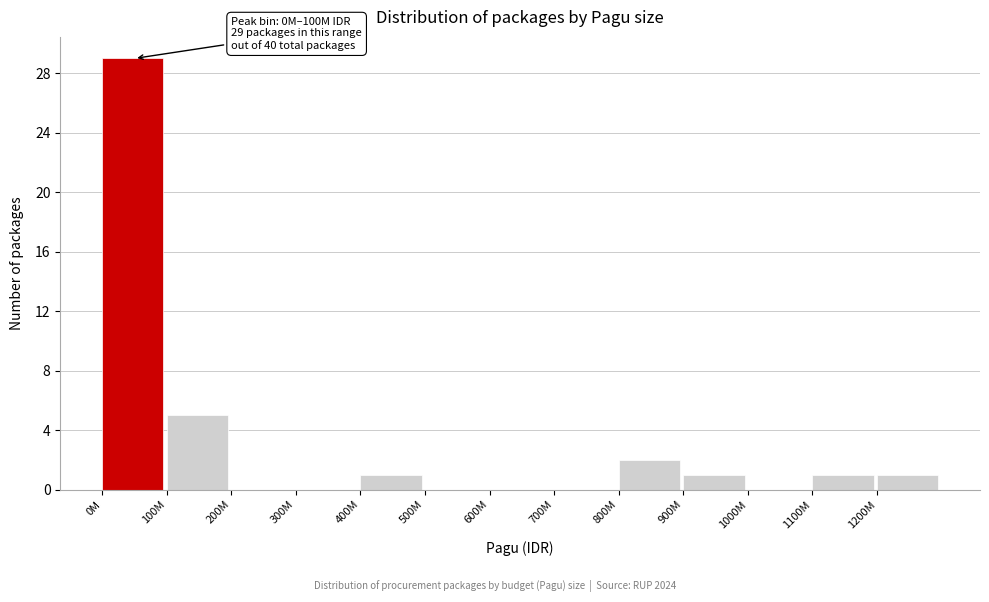

Reading left to right, what are all the values shown in this chart?

0M=29	100M=5	200M=0	300M=0	400M=1	500M=0	600M=0	700M=0	800M=2	900M=1	1000M=0	1100M=1	1200M=1